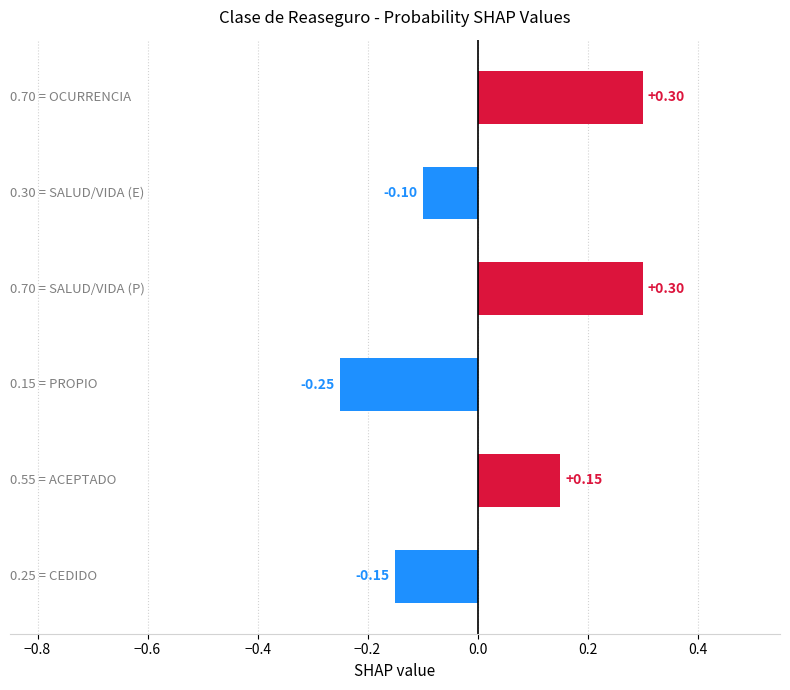

What is the greatest value displayed?

0.3